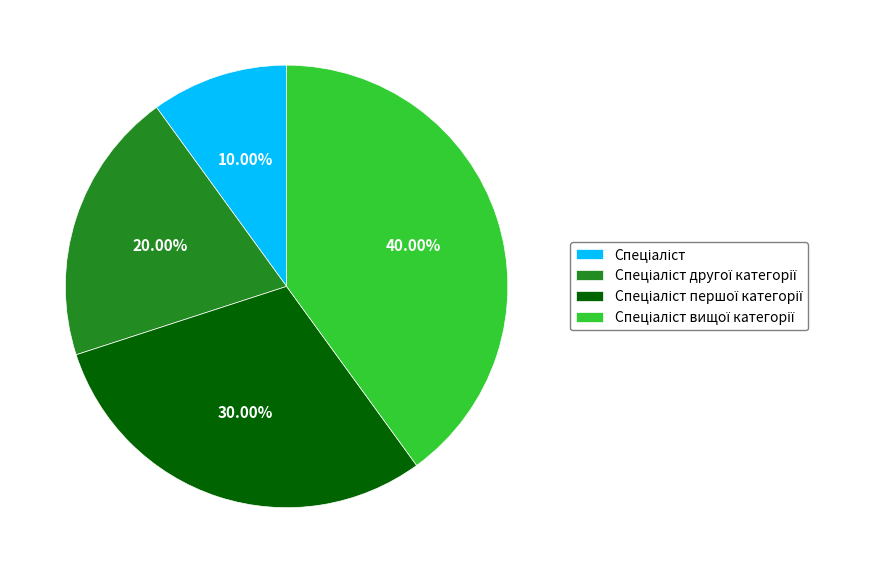

Does any single category account for the majority?

No